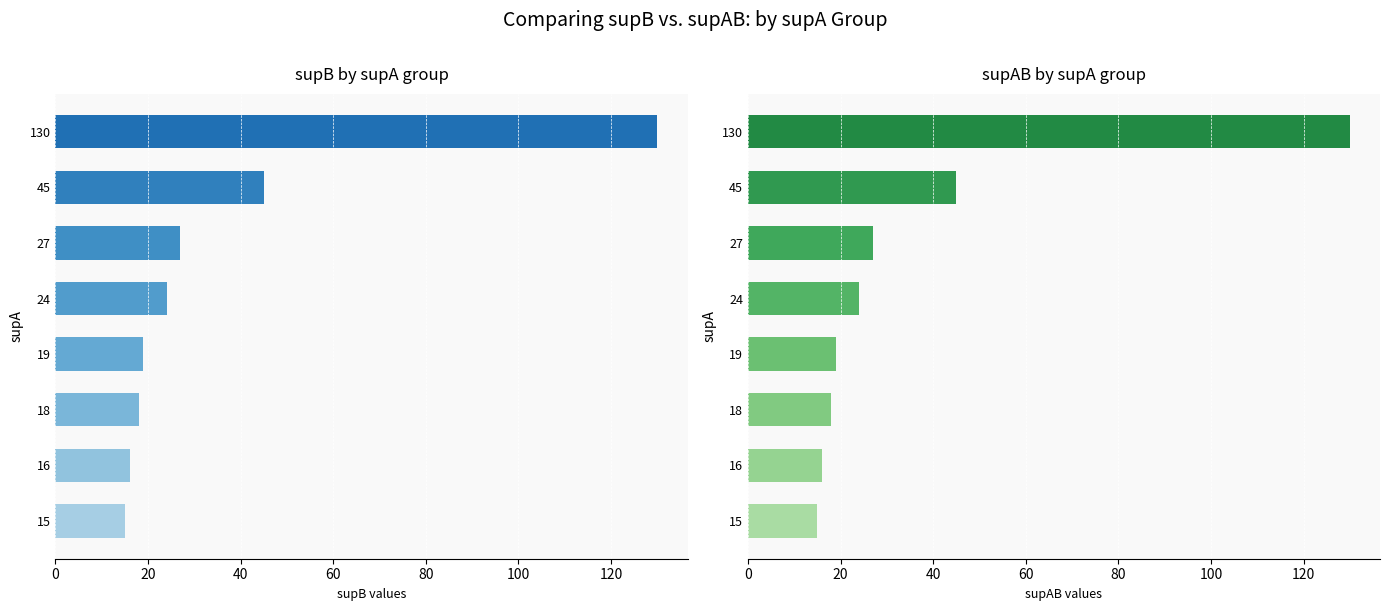

What is the difference between the maximum and minimum values in the supB series?

115